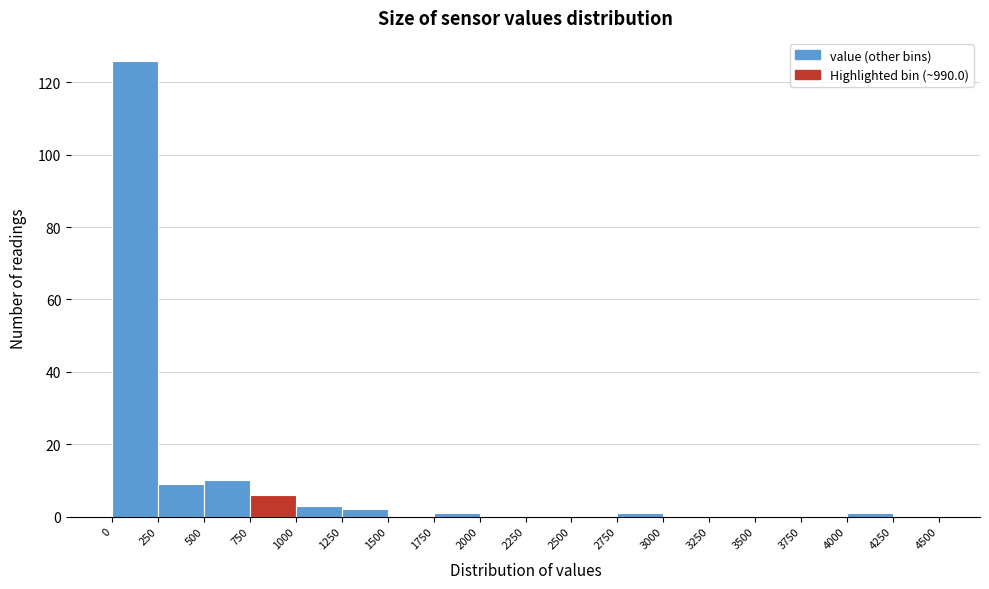

Reading left to right, list every bar in this chart as the range it spans on the x-axis followed by its height. The values are not printed on the chart, so give them approximately, as read against the axis.

0 to 250: 126
250 to 500: 10
500 to 750: 10
750 to 1000: 6
1000 to 1250: 4
1250 to 1500: 2
1500 to 1750: 0
1750 to 2000: under 2
2000 to 2250: 0
2250 to 2500: 0
2500 to 2750: 0
2750 to 3000: under 2
3000 to 3250: 0
3250 to 3500: 0
3500 to 3750: 0
3750 to 4000: 0
4000 to 4250: under 2
4250 to 4500: 0